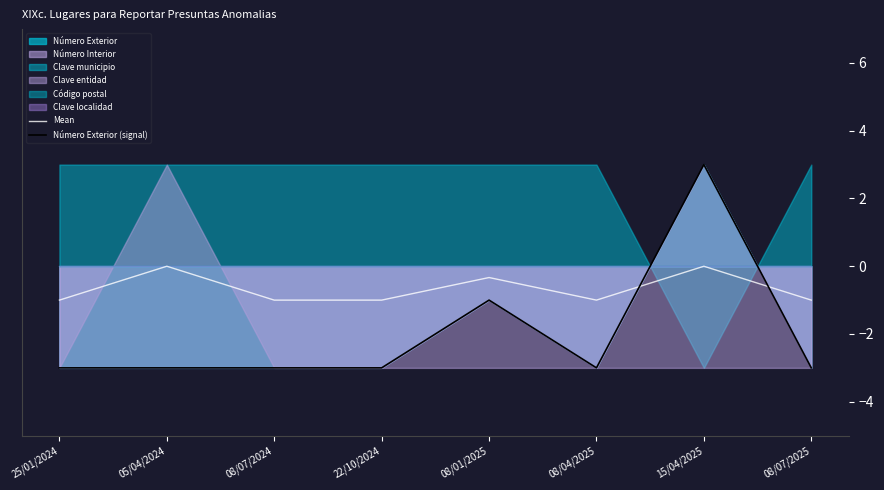

Read the Mean value at 22/10/2024.

-1.0